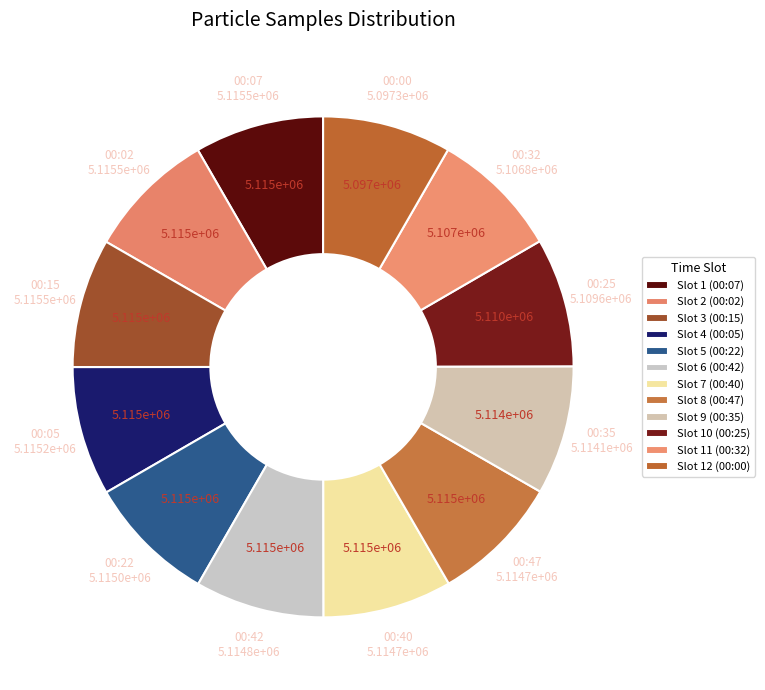

Count the number of slices in the pie.

12